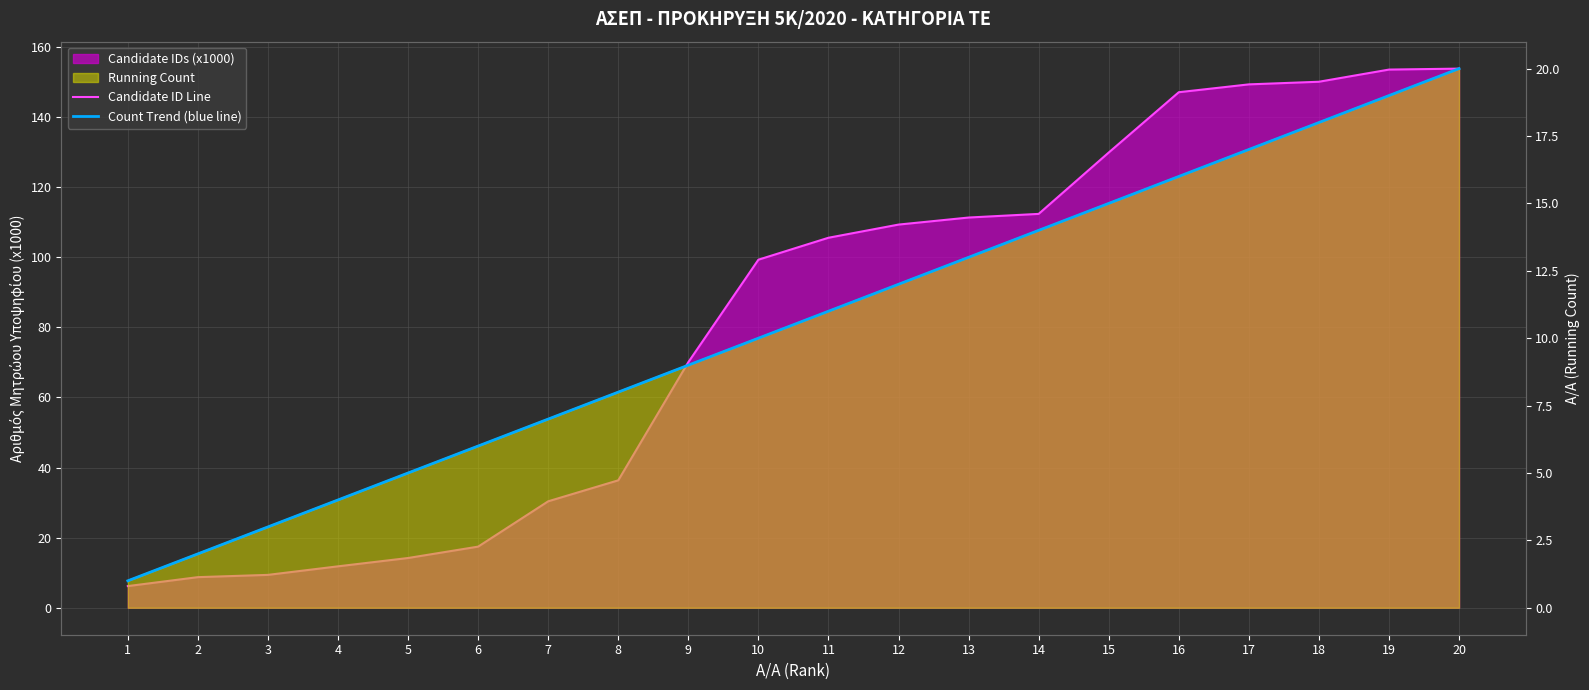

What is the approximate value of Candidate ID Line at 2?

8.7